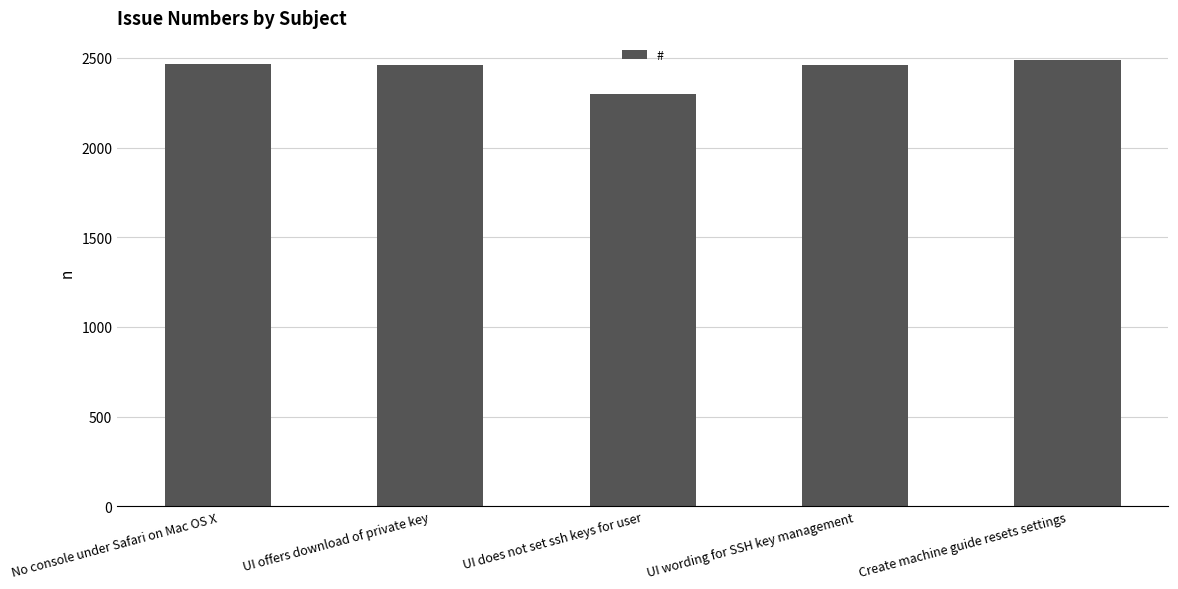

What is the smallest value displayed?

2297